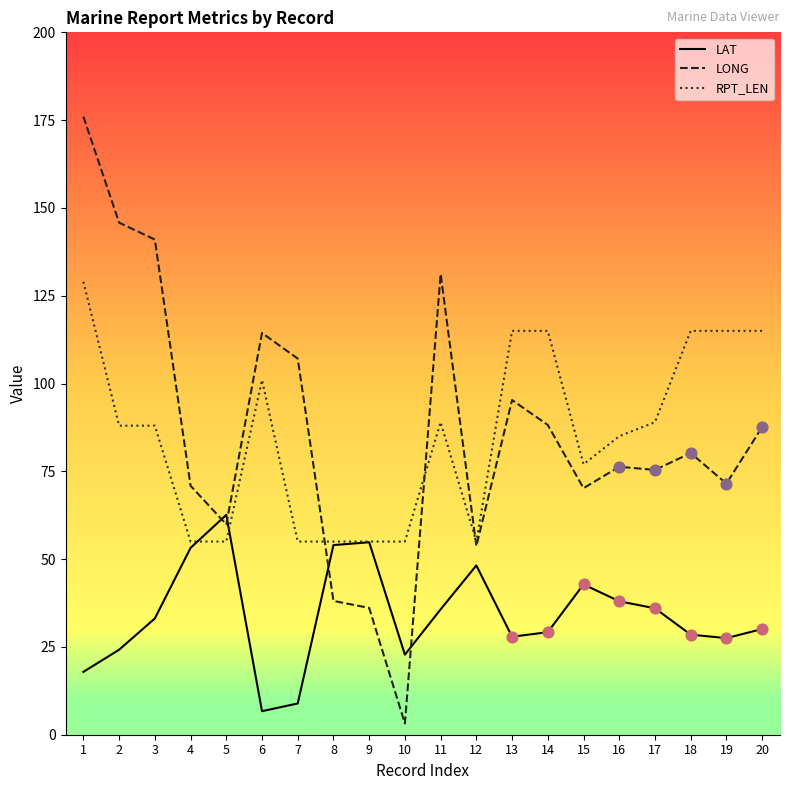

What is the total value across all series at 3?

262.1